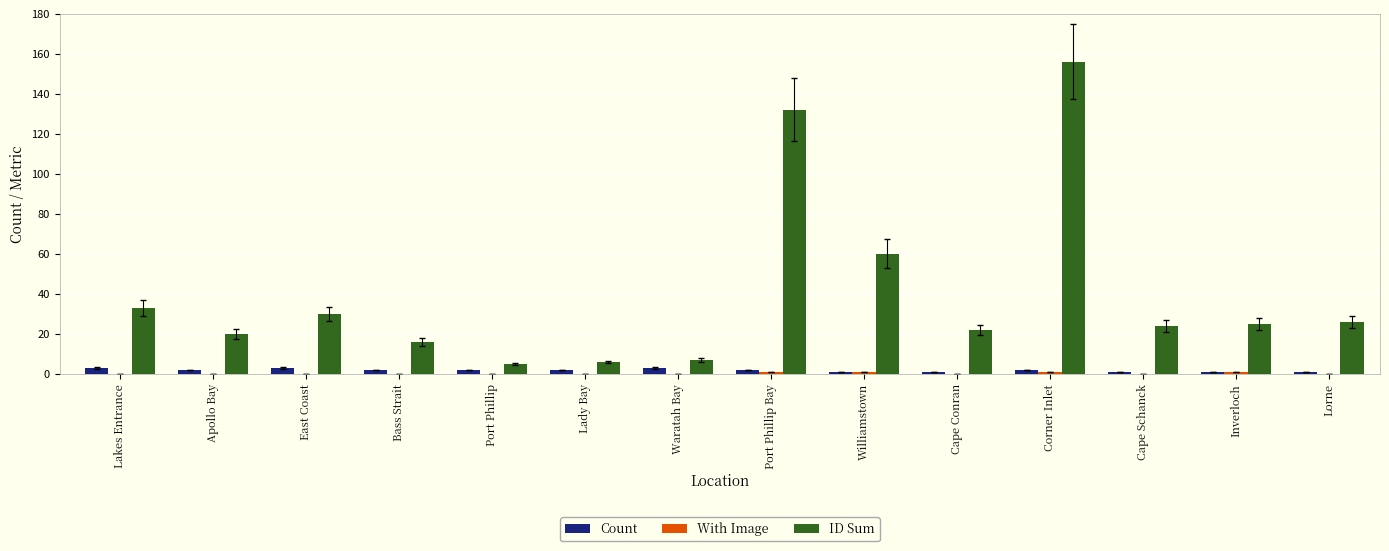

The ID Sum series shows 17 at Lakes Entrance. True or false?

False